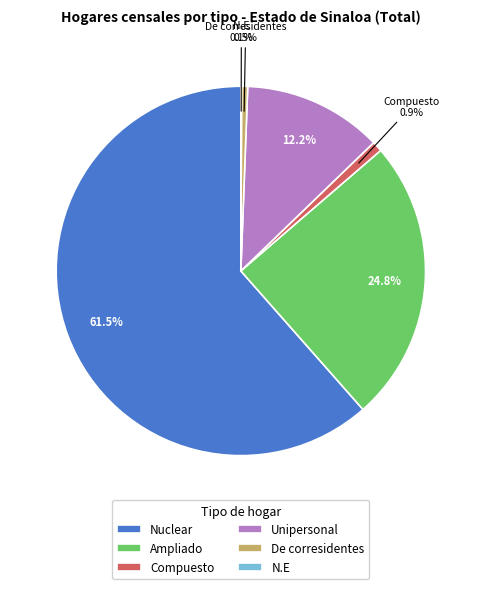

Does Nuclear account for over 50% of the chart?

Yes